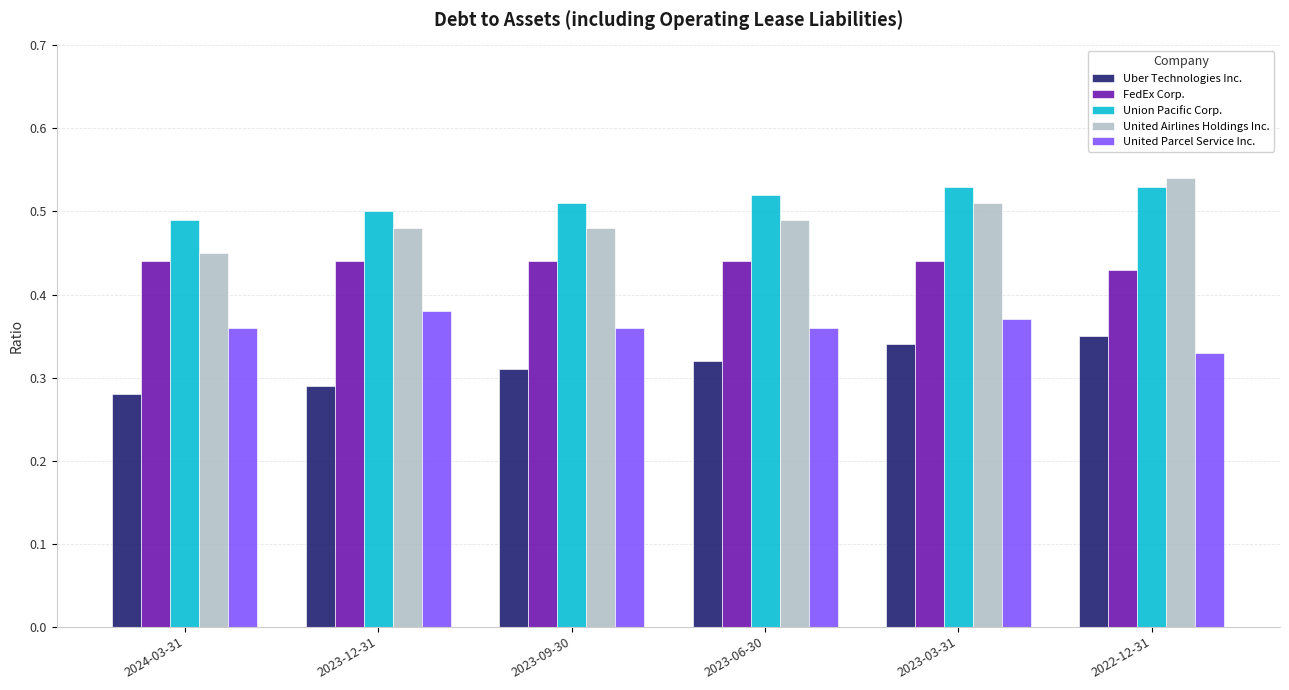

What are all the series names shown in the legend?

Uber Technologies Inc., FedEx Corp., Union Pacific Corp., United Airlines Holdings Inc., United Parcel Service Inc.